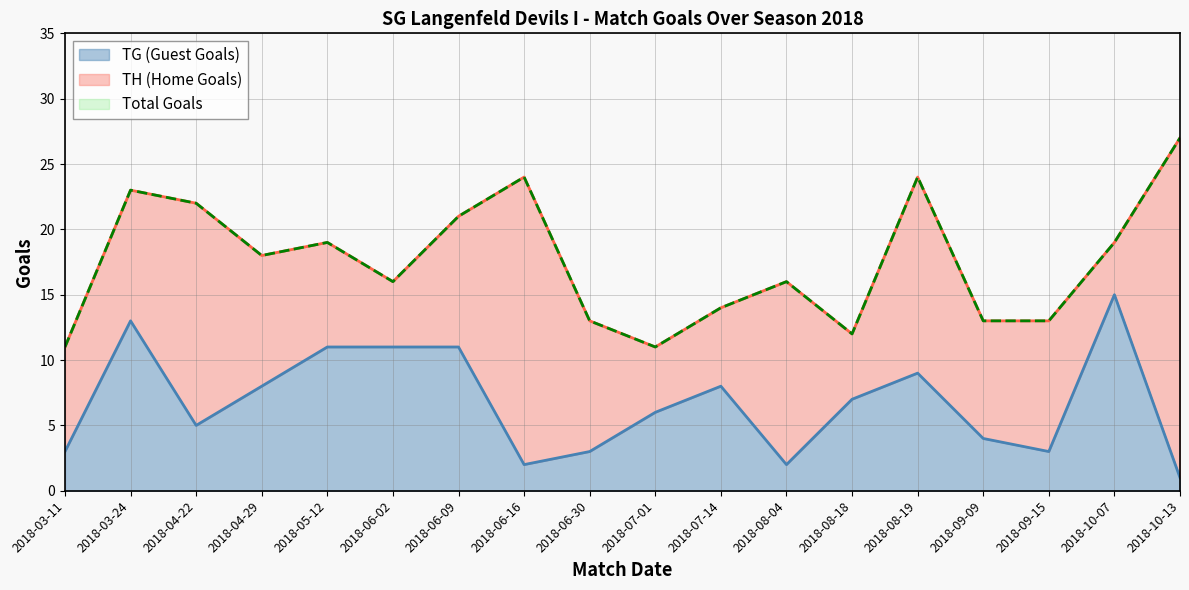

What is the sum of the TG (Guest Goals) values at 2018-03-24 and 2018-06-16?

15